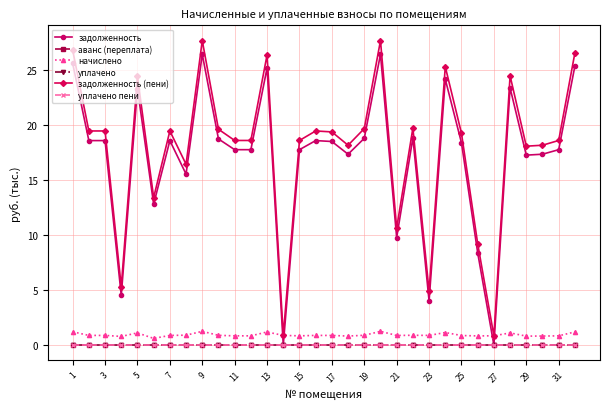

At which label is уплачено пени closest to 0?

1